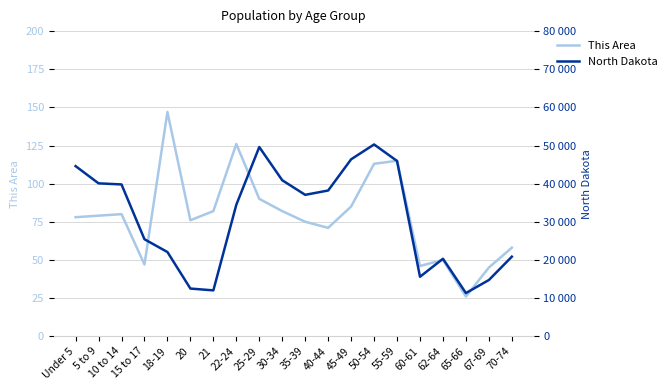

What is the sum of the North Dakota values at 15 to 17 and 55-59?

71356